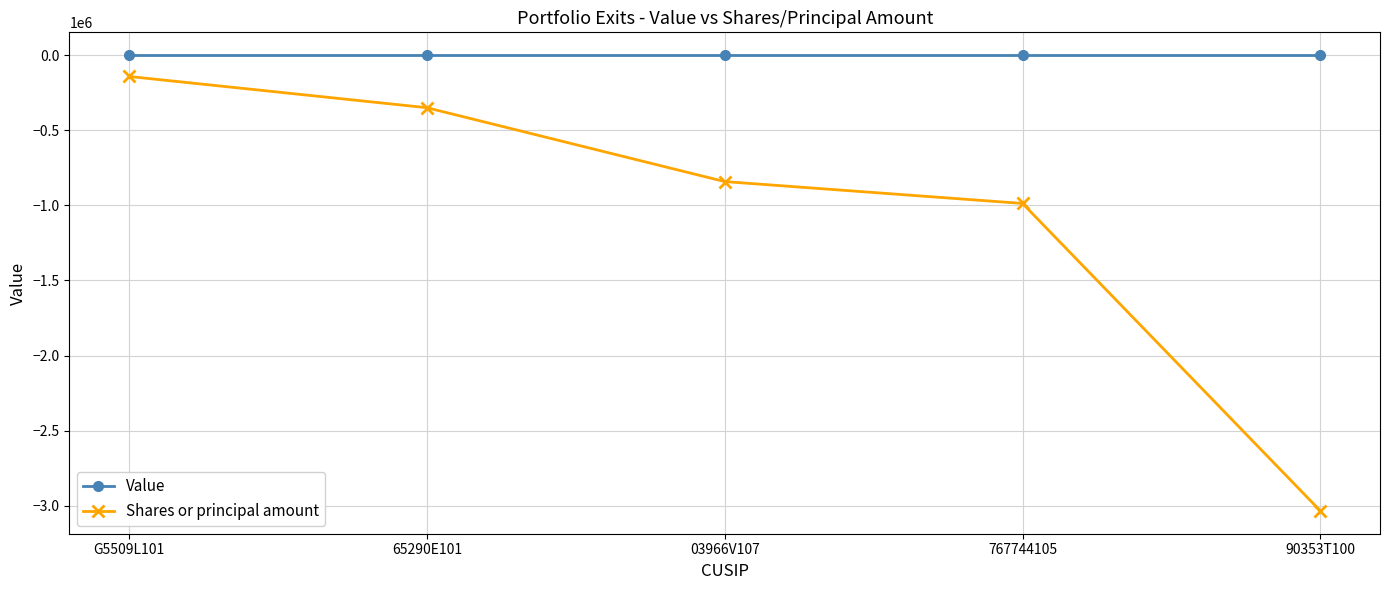

The Shares or principal amount series shows -987500 at 767744105. True or false?

True